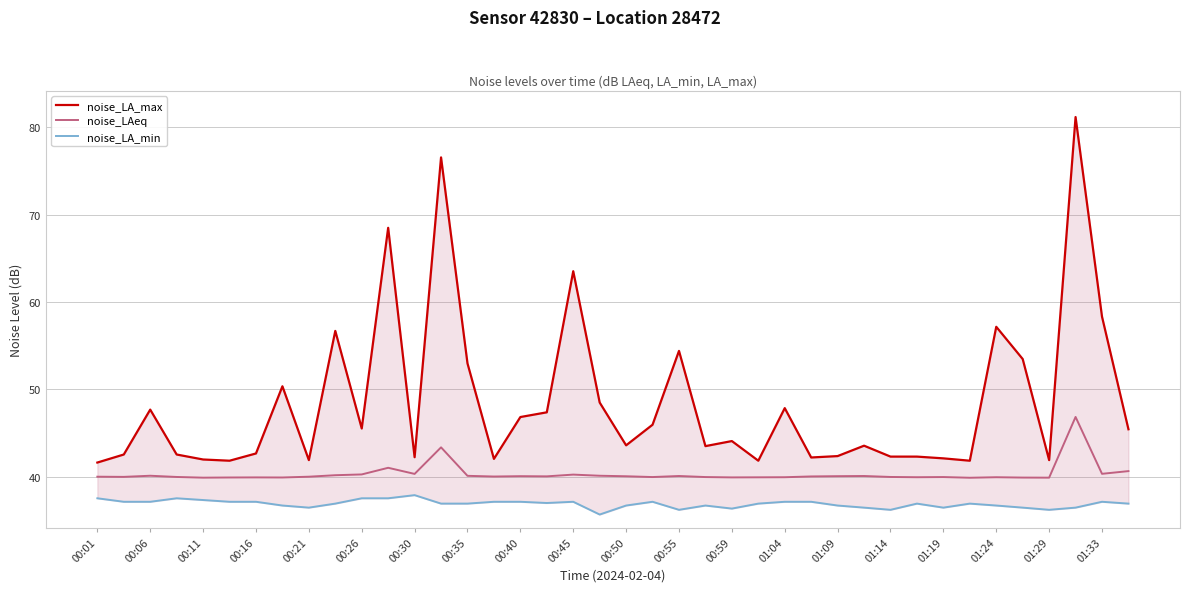

What is the smallest value displayed?

35.7